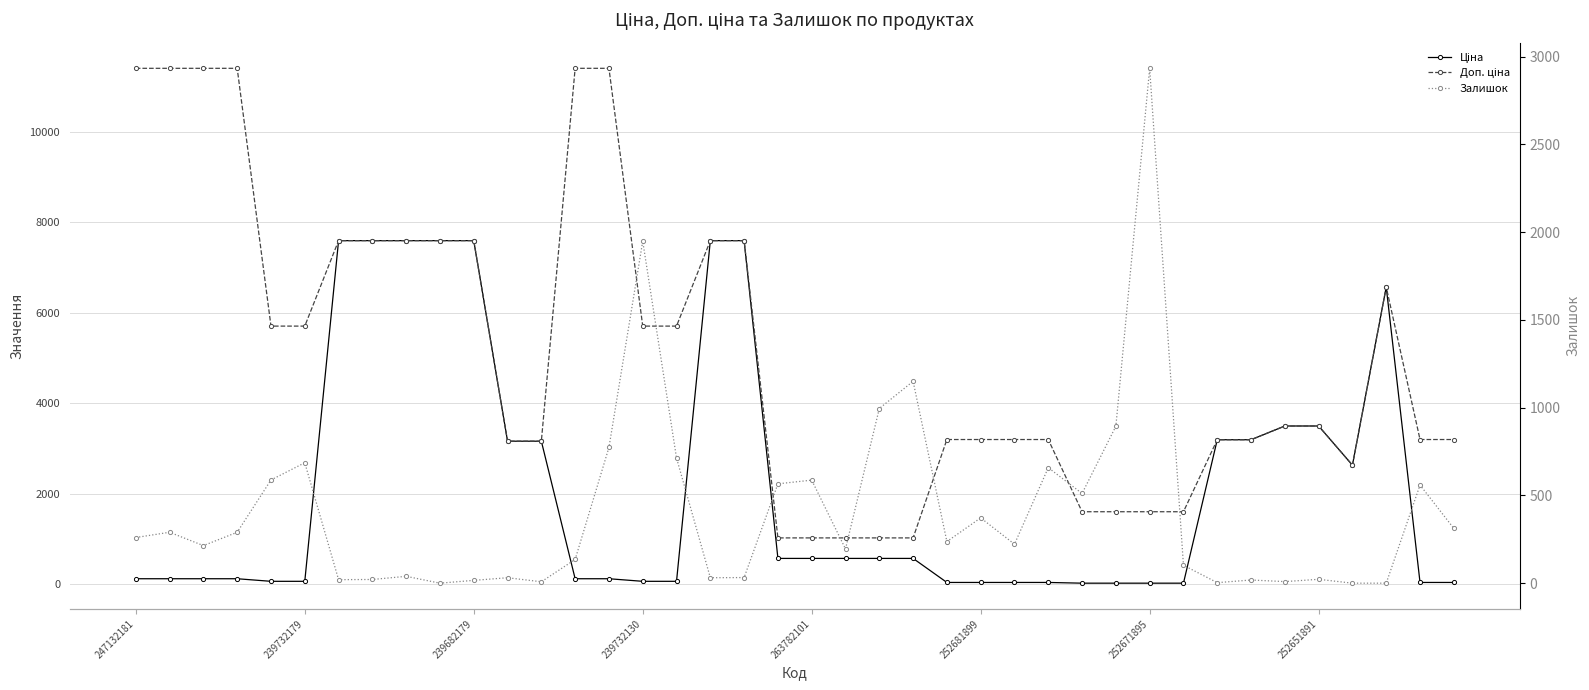

At how many categories does at least one series exceed 4060?

18